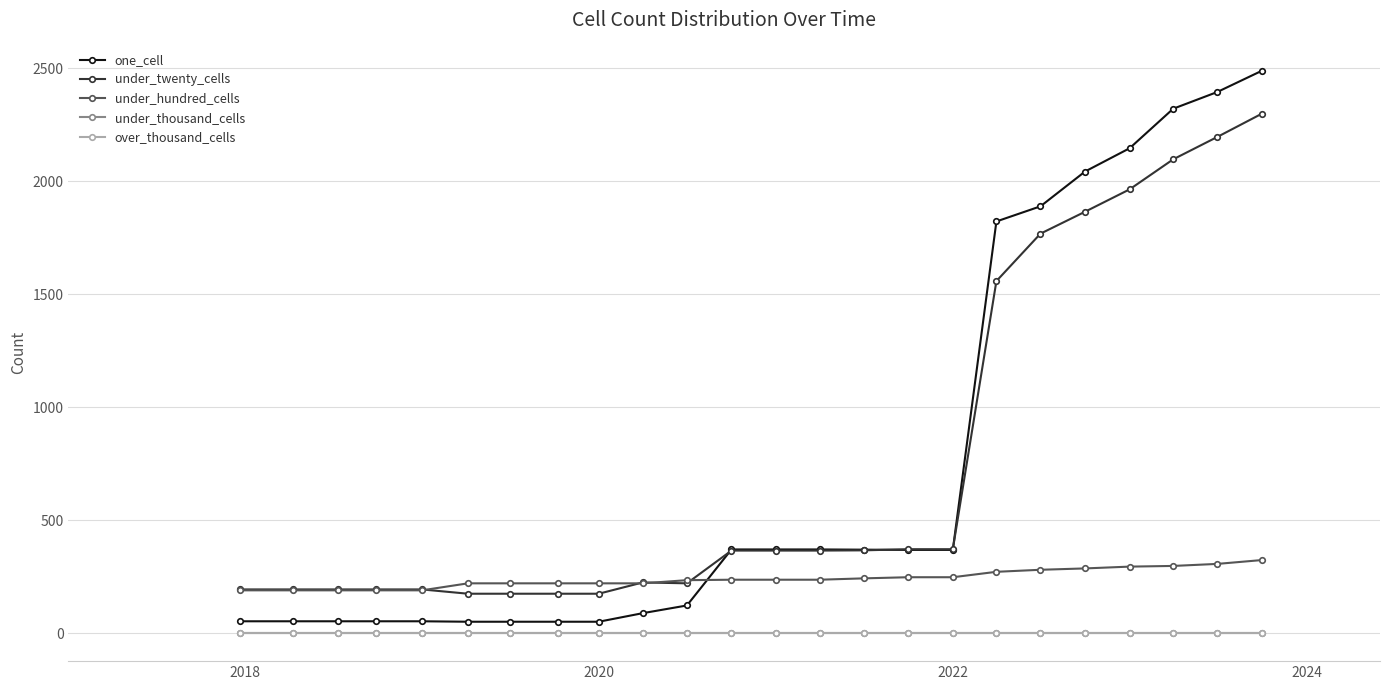

Does the chart have visible grid lines?

Yes